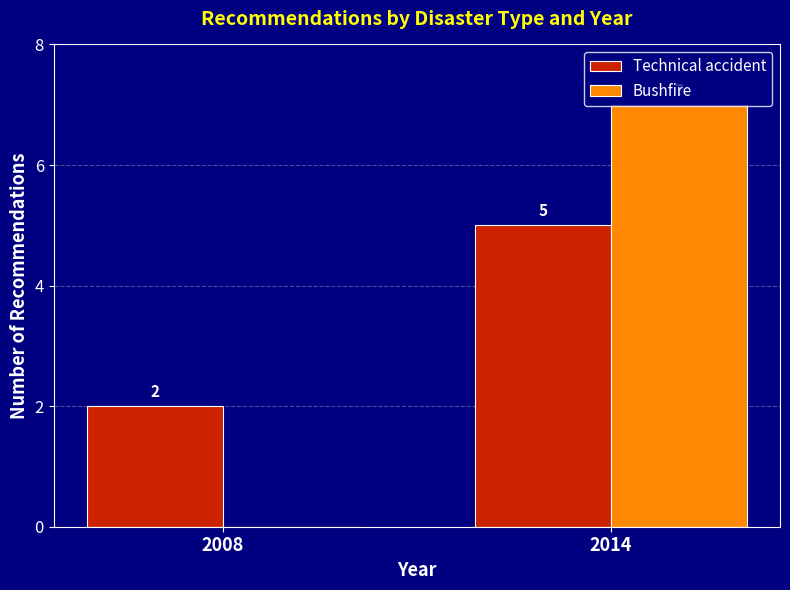

Is the value of Bushfire at 2008 greater than the value of Technical accident at 2008?

No